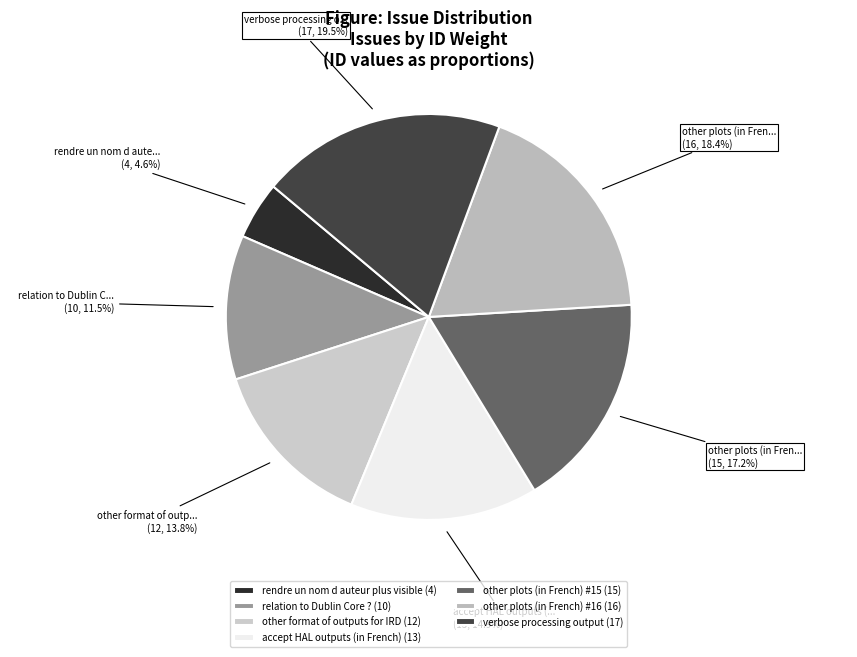

Which slice is the largest?

verbose processing output